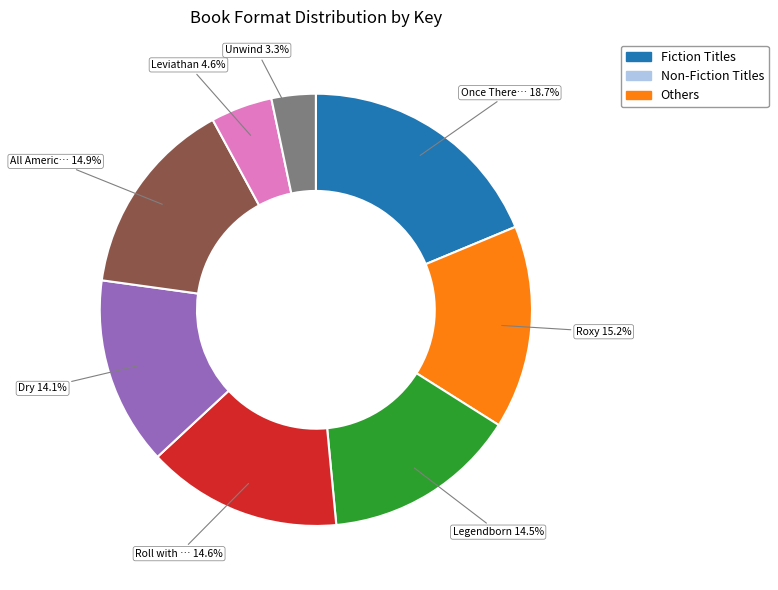

Is there any slice that represents more than half of the pie?

No